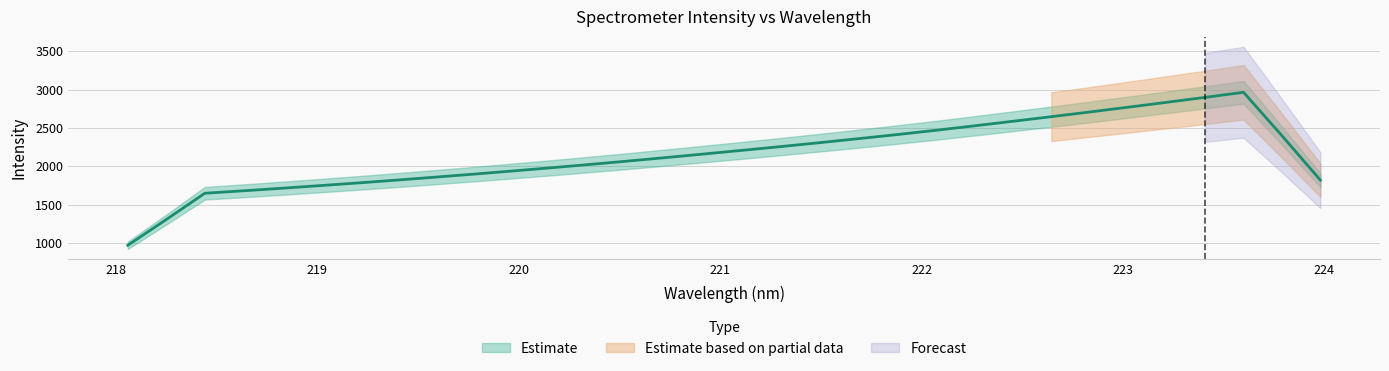

Between 223.2172 and 219.0156, which is larger?

223.2172